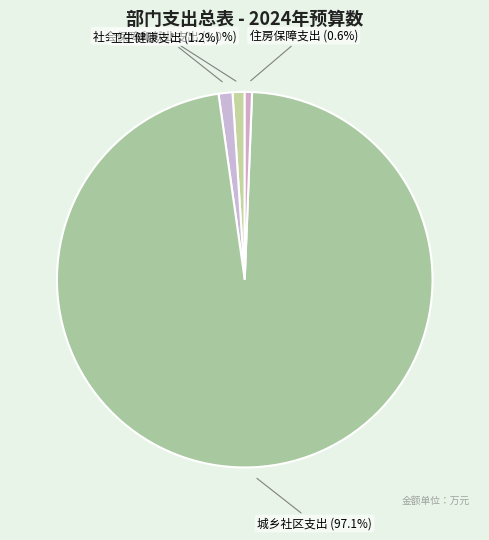

To the nearest percent, what portion does 社会保障和就业支出 represent?

1%